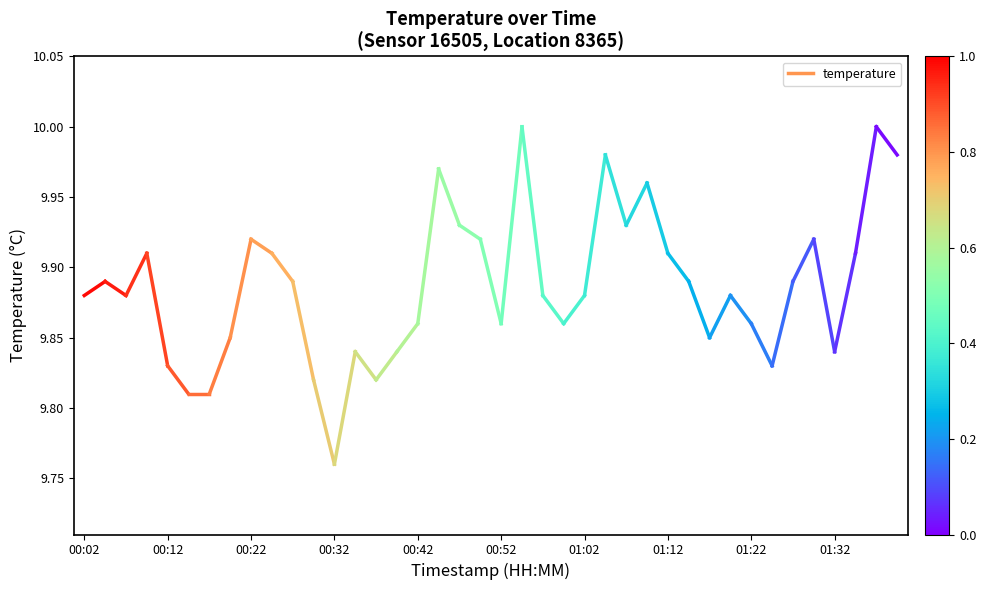

The chart shows a value of 4.4 at 00:02. True or false?

False